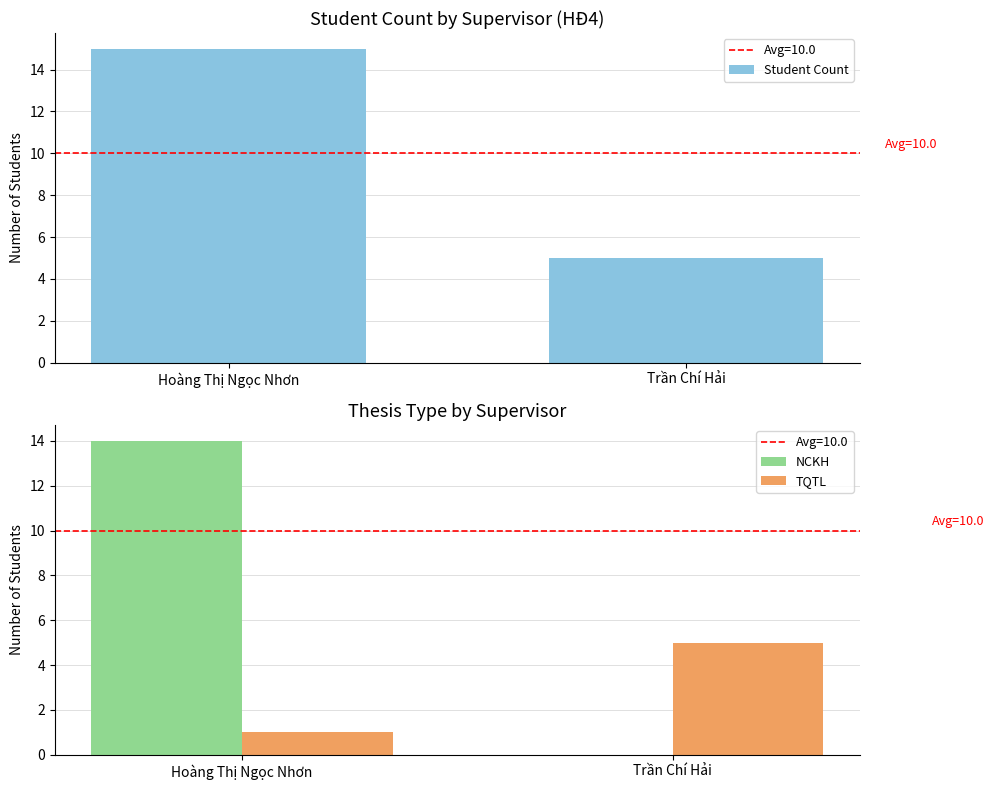

Count the number of data series in this chart.

3